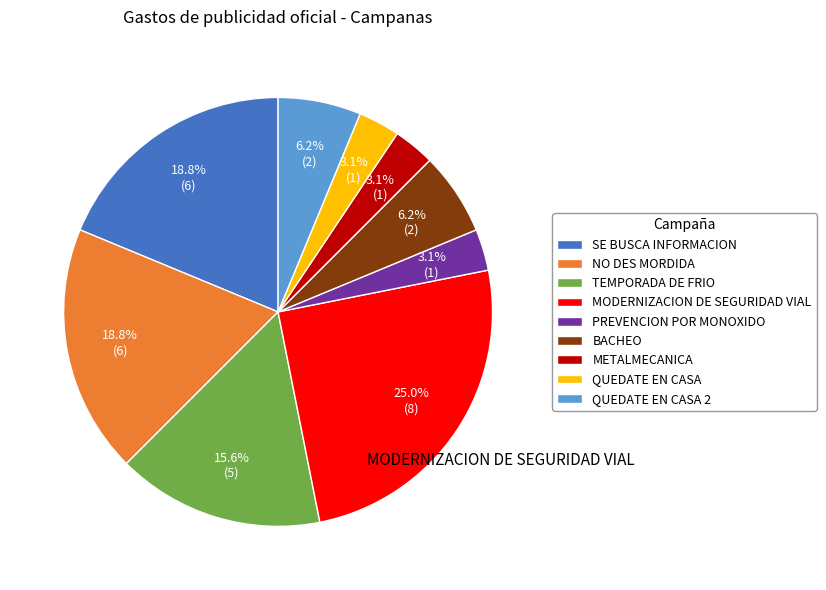

How many slices are in this pie chart?

9